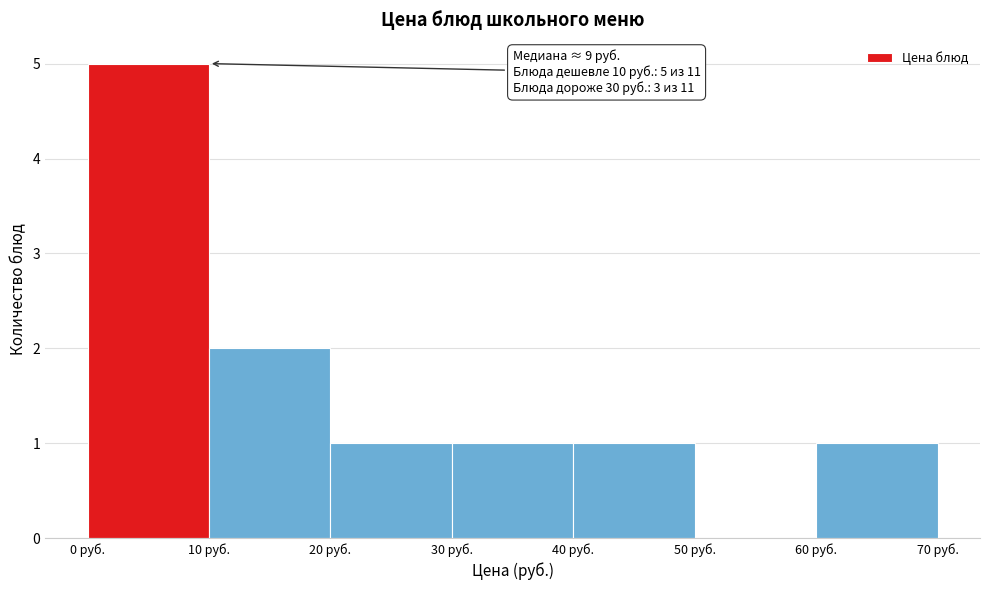

Which range on the x-axis has the tallest bar?

0 to 10